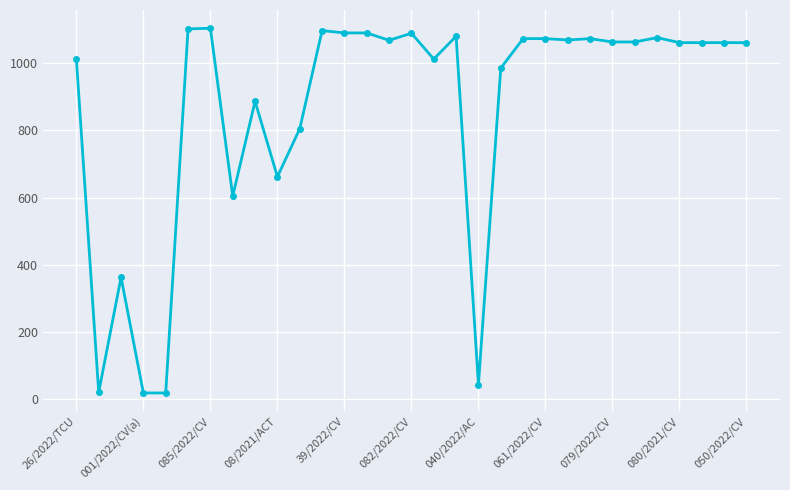

What is the sum of all values?

26900